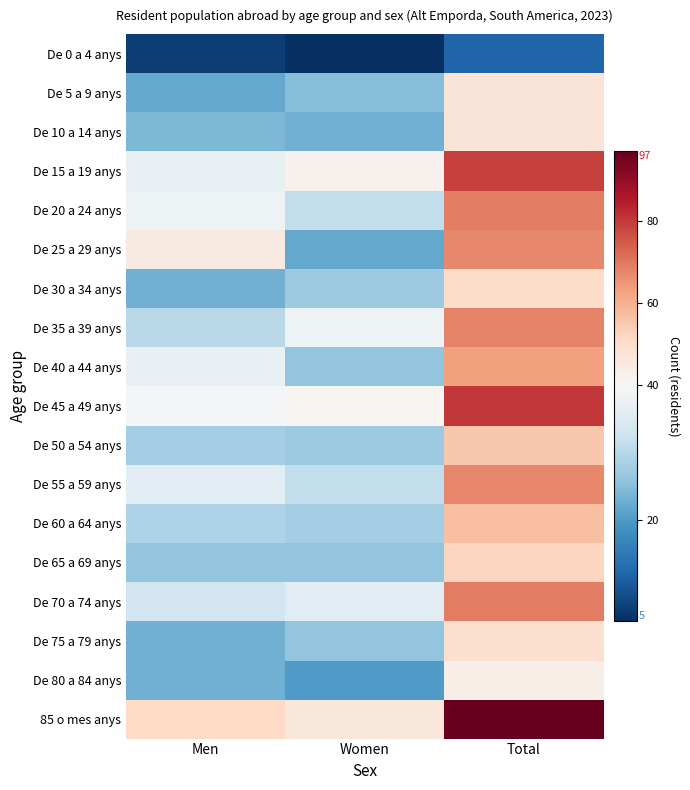

Reading right to left, list all the values displayed in this chart.

De 0 a 4 anys: Total=12	Women=5	Men=7
De 5 a 9 anys: Total=47	Women=25	Men=22
De 10 a 14 anys: Total=47	Women=23	Men=24
De 15 a 19 anys: Total=79	Women=42	Men=37
De 20 a 24 anys: Total=69	Women=31	Men=38
De 25 a 29 anys: Total=67	Women=22	Men=45
De 30 a 34 anys: Total=50	Women=27	Men=23
De 35 a 39 anys: Total=68	Women=38	Men=30
De 40 a 44 anys: Total=63	Women=26	Men=37
De 45 a 49 anys: Total=80	Women=41	Men=39
De 50 a 54 anys: Total=55	Women=27	Men=28
De 55 a 59 anys: Total=67	Women=31	Men=36
De 60 a 64 anys: Total=57	Women=28	Men=29
De 65 a 69 anys: Total=52	Women=26	Men=26
De 70 a 74 anys: Total=69	Women=36	Men=33
De 75 a 79 anys: Total=49	Women=26	Men=23
De 80 a 84 anys: Total=43	Women=20	Men=23
85 o mes anys: Total=97	Women=46	Men=51